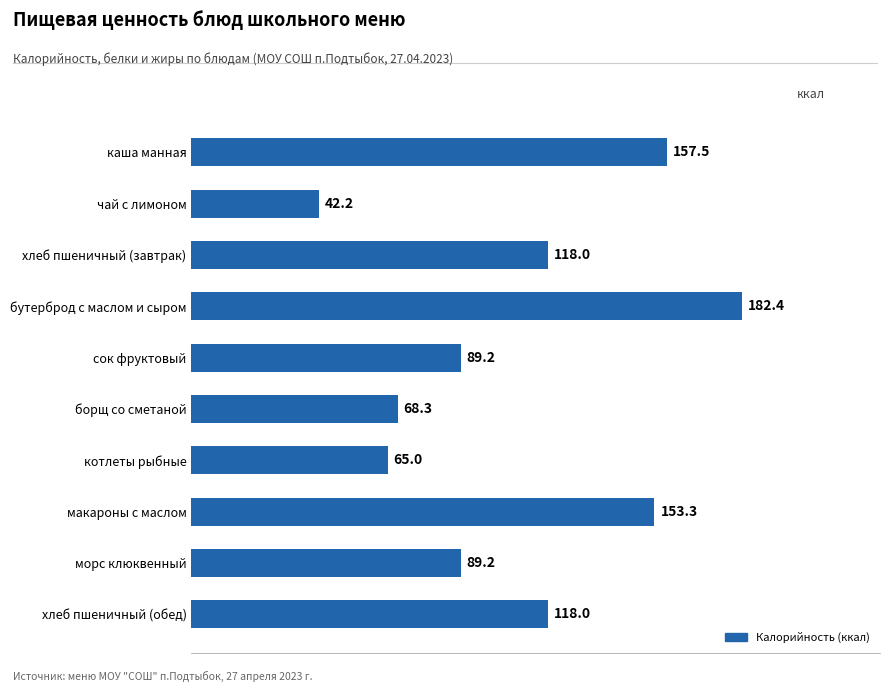

Is it true that the value at макароны с маслом is 153.3?

True